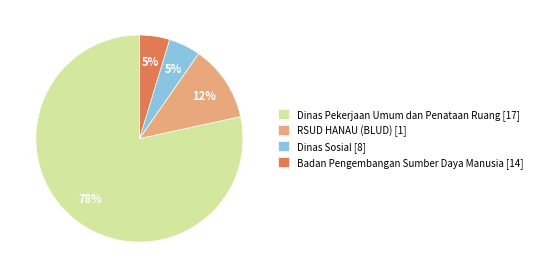

How many slices are in this pie chart?

4